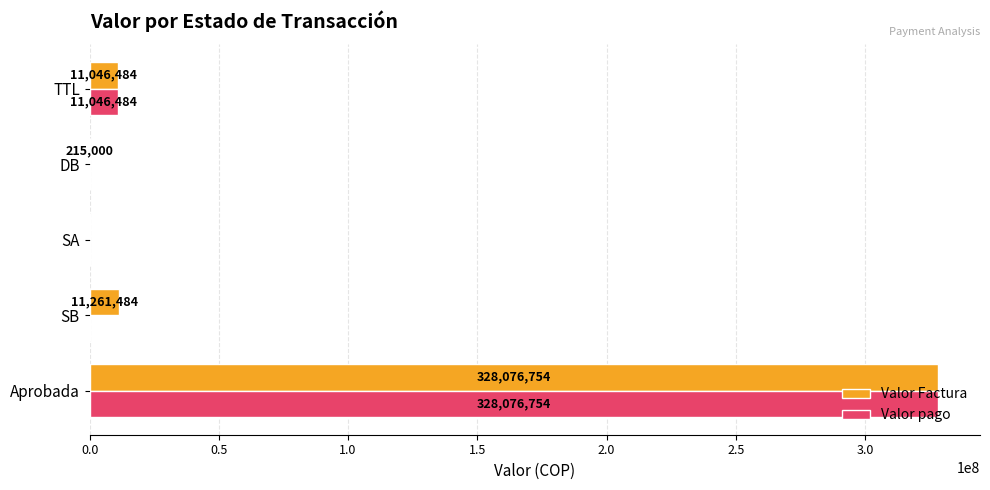

How many positive values does the Valor Factura series have?

4